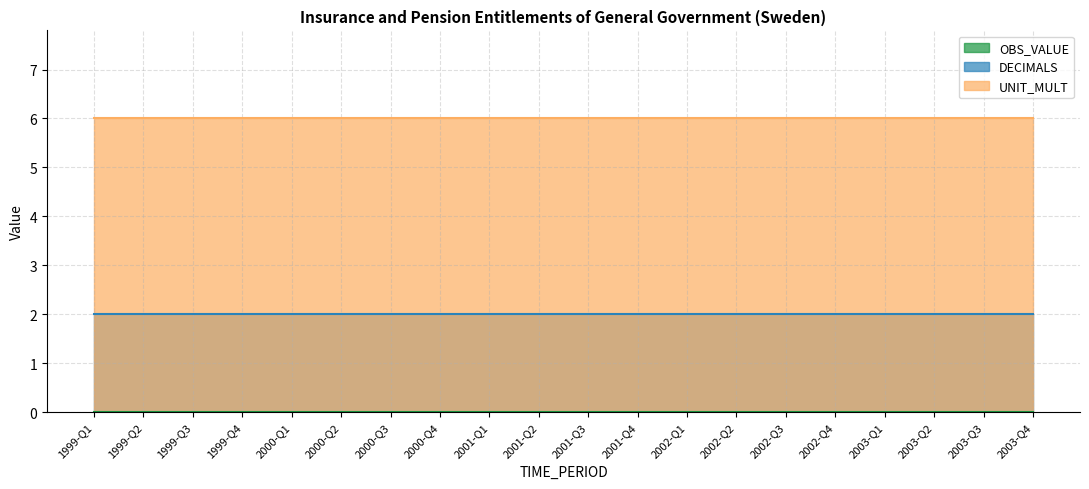

Reading left to right, transcribe all the data shown in this chart.

OBS_VALUE: 0	0	0	0	0	0	0	0	0	0	0	0	0	0	0	0	0	0	0	0
DECIMALS: 2	2	2	2	2	2	2	2	2	2	2	2	2	2	2	2	2	2	2	2
UNIT_MULT: 6	6	6	6	6	6	6	6	6	6	6	6	6	6	6	6	6	6	6	6